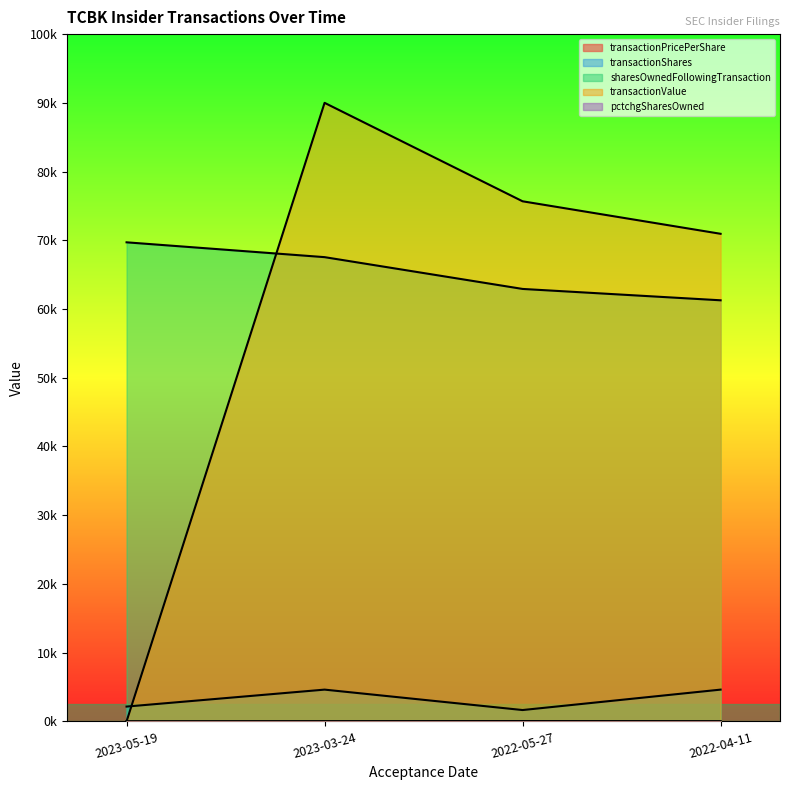

What are all the series names shown in the legend?

transactionPricePerShare, transactionShares, sharesOwnedFollowingTransaction, transactionValue, pctchgSharesOwned